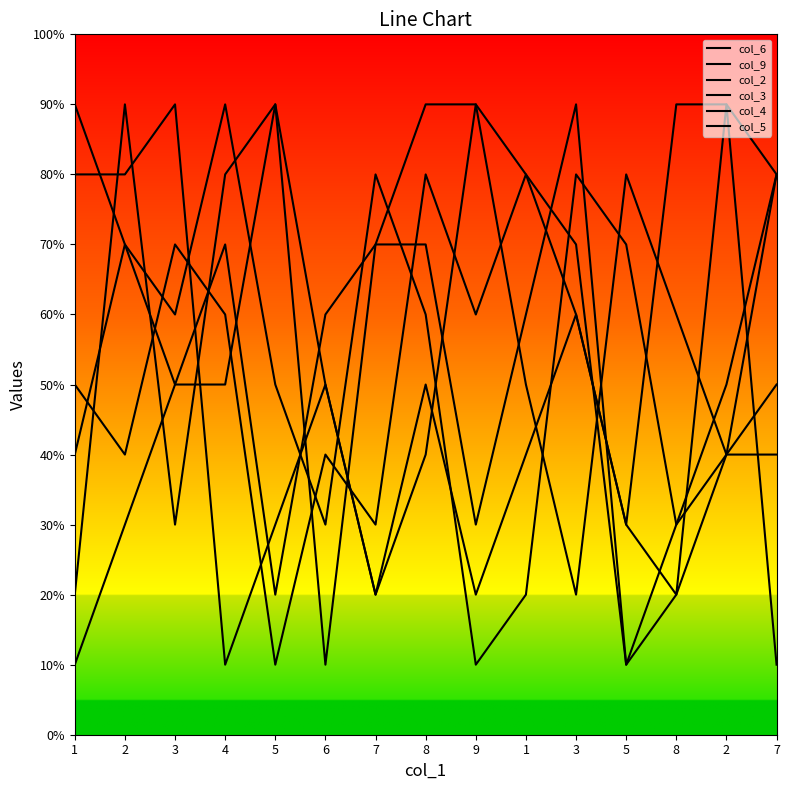

Reading left to right, transcribe all the data shown in this chart.

col_6: 1=2	2=9	3=3	4=8	5=9	6=5	7=2	8=4	9=9	1=8	3=7	5=1	8=3	2=5	7=8
col_9: 1=9	2=7	3=5	4=5	5=9	6=1	7=7	8=7	9=3	1=6	3=9	5=1	8=2	2=4	7=8
col_2: 1=4	2=7	3=6	4=9	5=5	6=3	7=8	8=6	9=1	1=2	3=8	5=7	8=3	2=4	7=5
col_3: 1=8	2=8	3=9	4=1	5=3	6=5	7=2	8=5	9=2	1=4	3=6	5=3	8=9	2=9	7=8
col_4: 1=5	2=4	3=7	4=6	5=1	6=4	7=3	8=8	9=6	1=8	3=6	5=3	8=2	2=9	7=1
col_5: 1=1	2=3	3=5	4=7	5=2	6=6	7=7	8=9	9=9	1=5	3=2	5=8	8=6	2=4	7=4